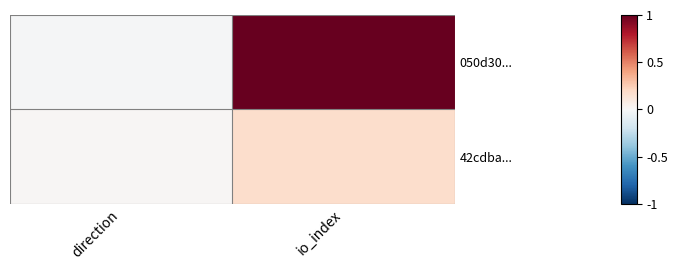

Reading left to right, what are all the values shown in this chart?

050d30...: direction=-0.0	io_index=1.0
42cdba...: direction=0.0	io_index=0.2